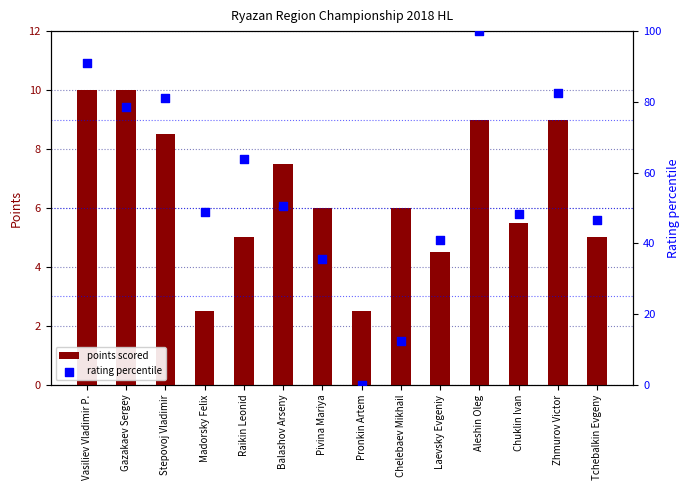

At which category is the sum across all series the highest?

Aleshin Oleg